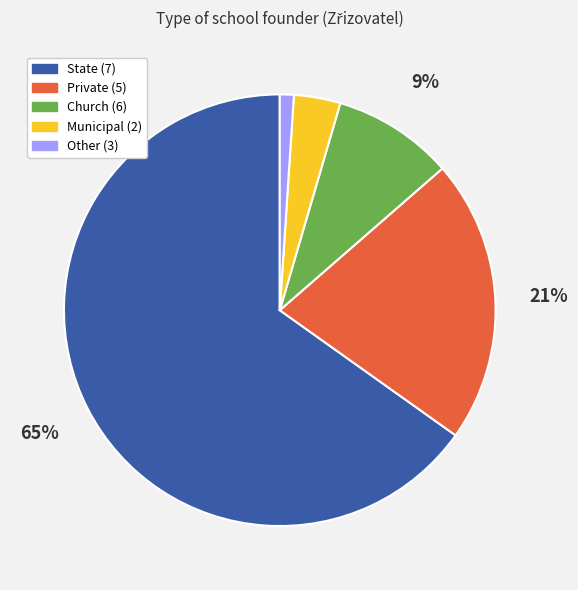

What percentage is the Private (5) slice, to the nearest percent?

21%